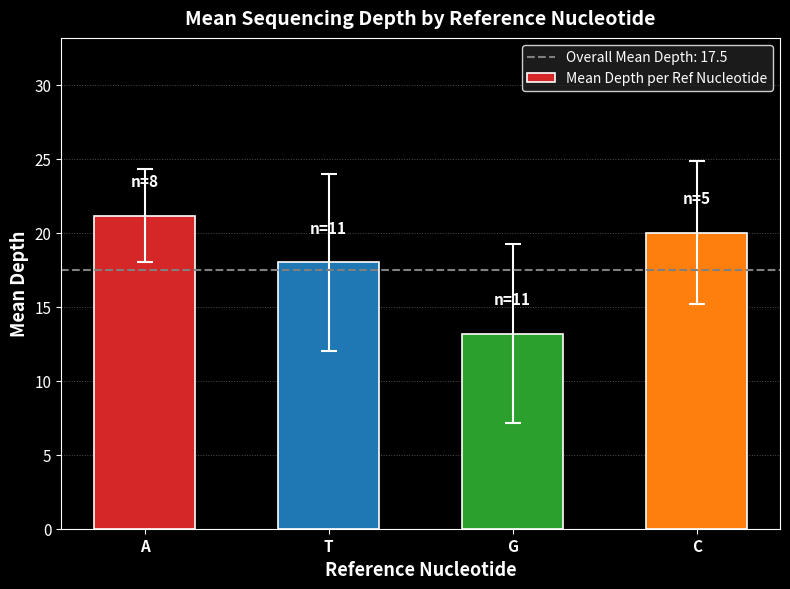

What is the maximum value shown in the chart?

21.1